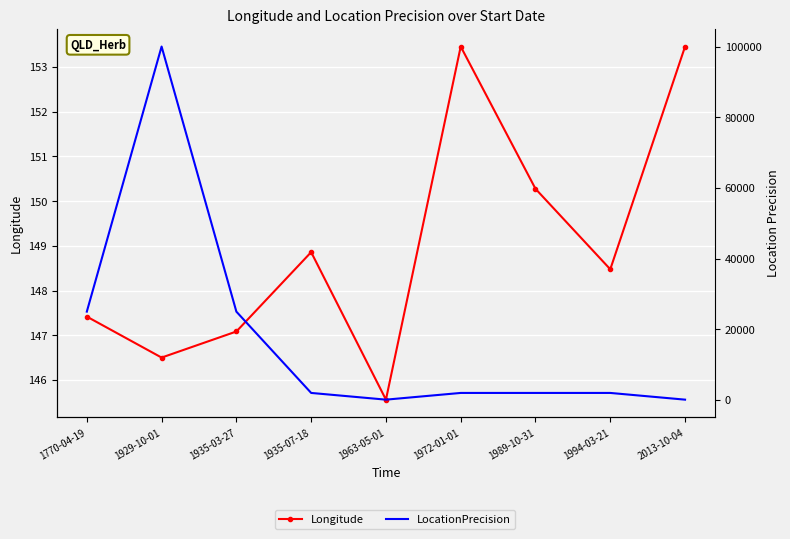

How many lines are shown in the chart?

2